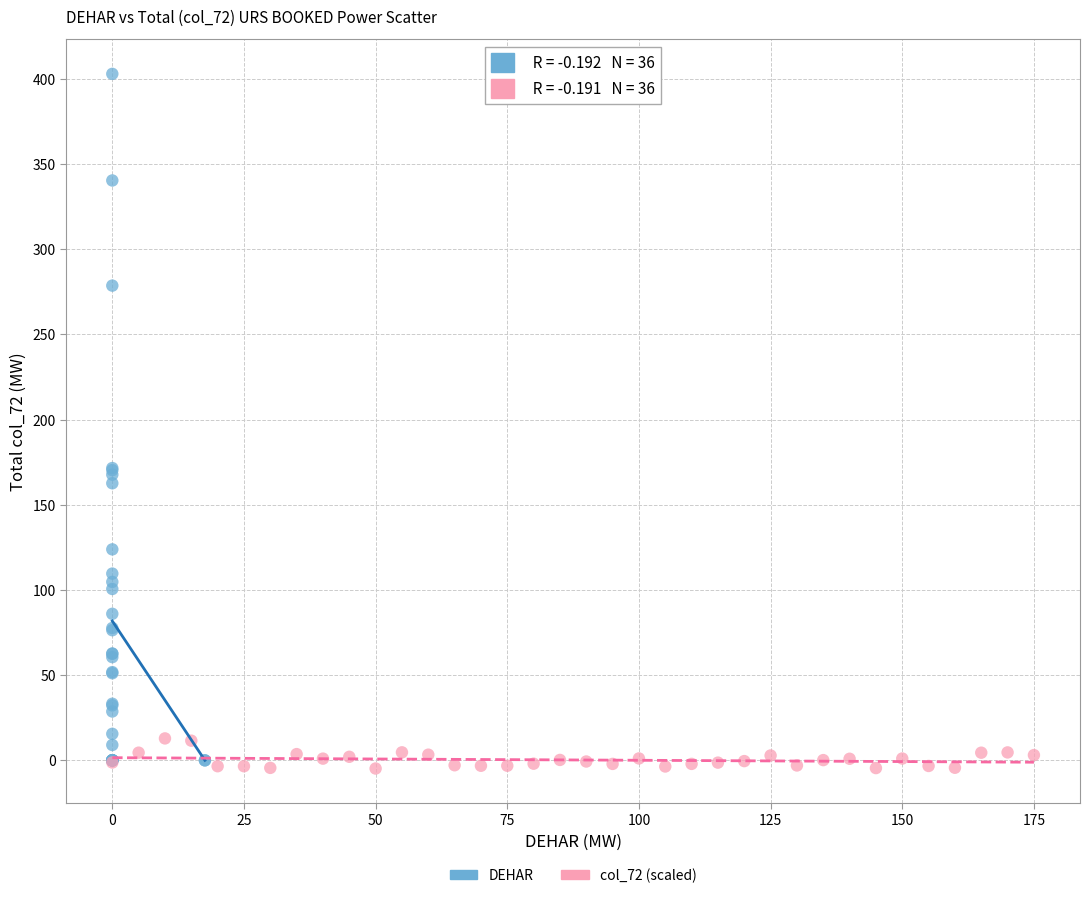

Which series has the largest Y range (max minus min)?

DEHAR